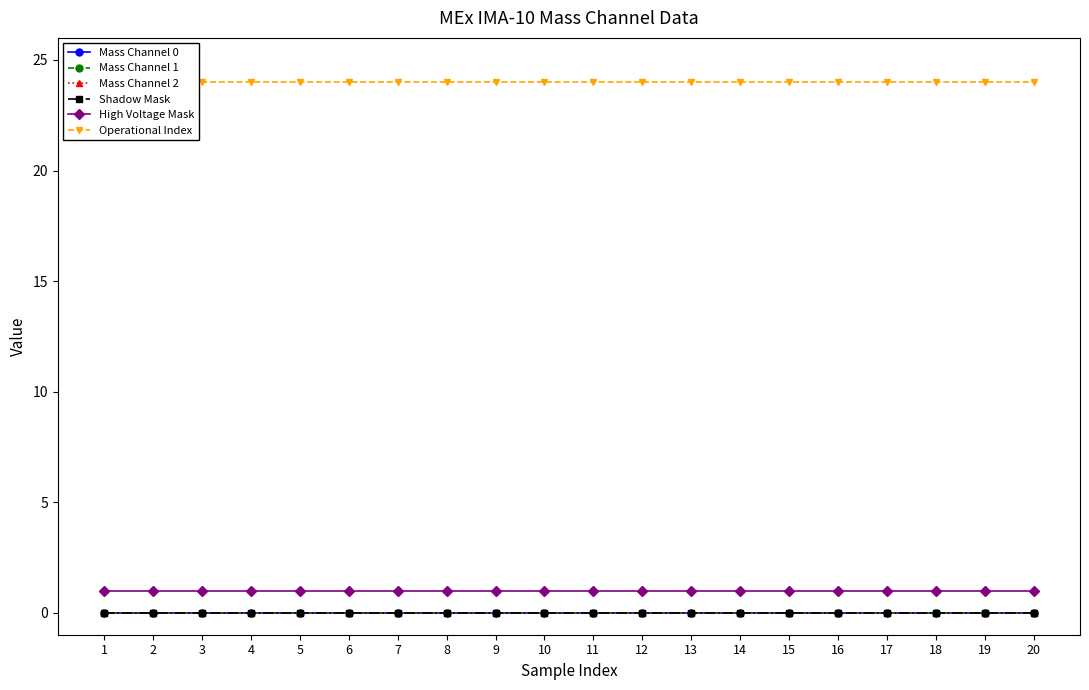

The Operational Index series shows 32 at 16. True or false?

False